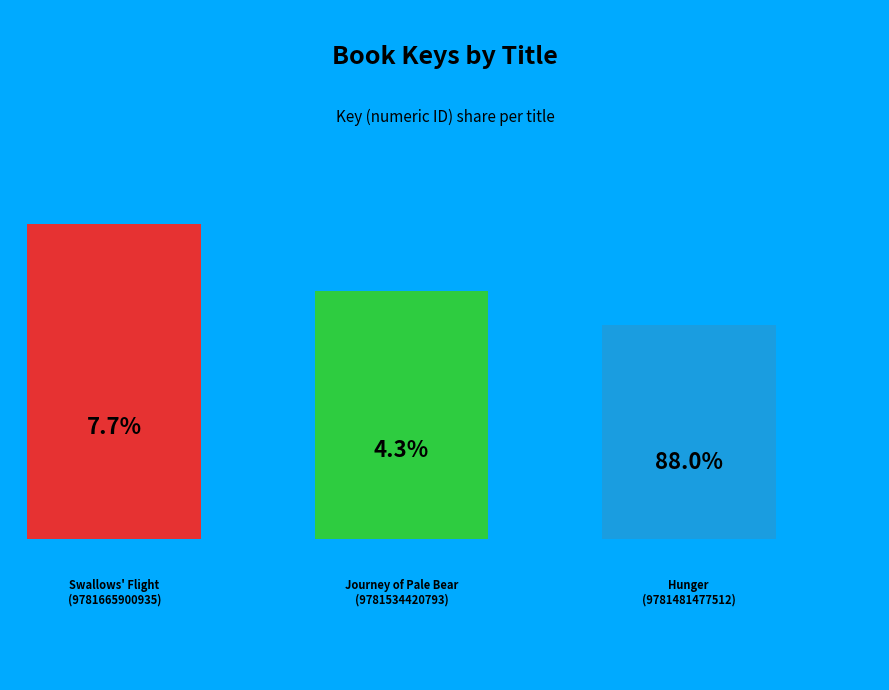

Is there a majority slice in this chart?

Yes